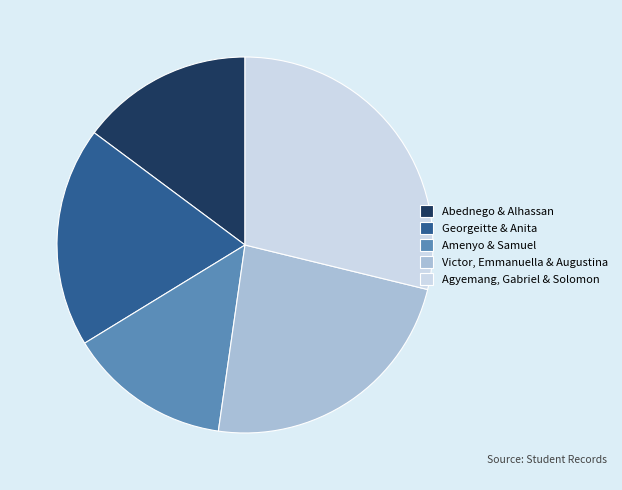

Is the sum of Georgeitte & Anita and Agyemang, Gabriel & Solomon greater than half?

No